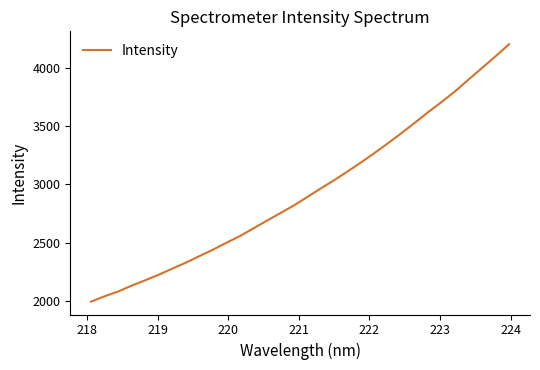

What is the greatest value displayed?

4200.1